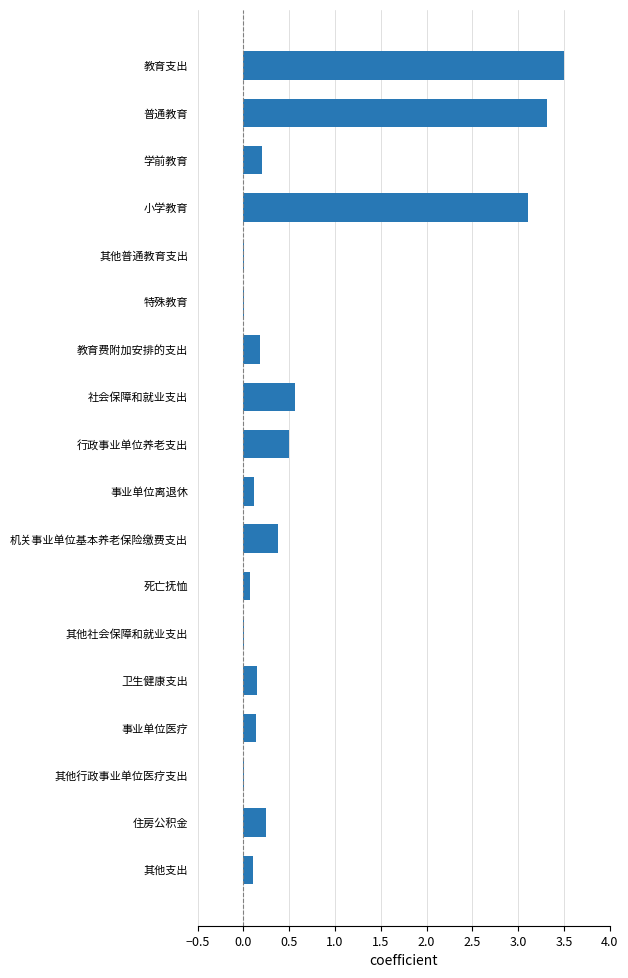

What is the approximate value at 教育支出?

3.5